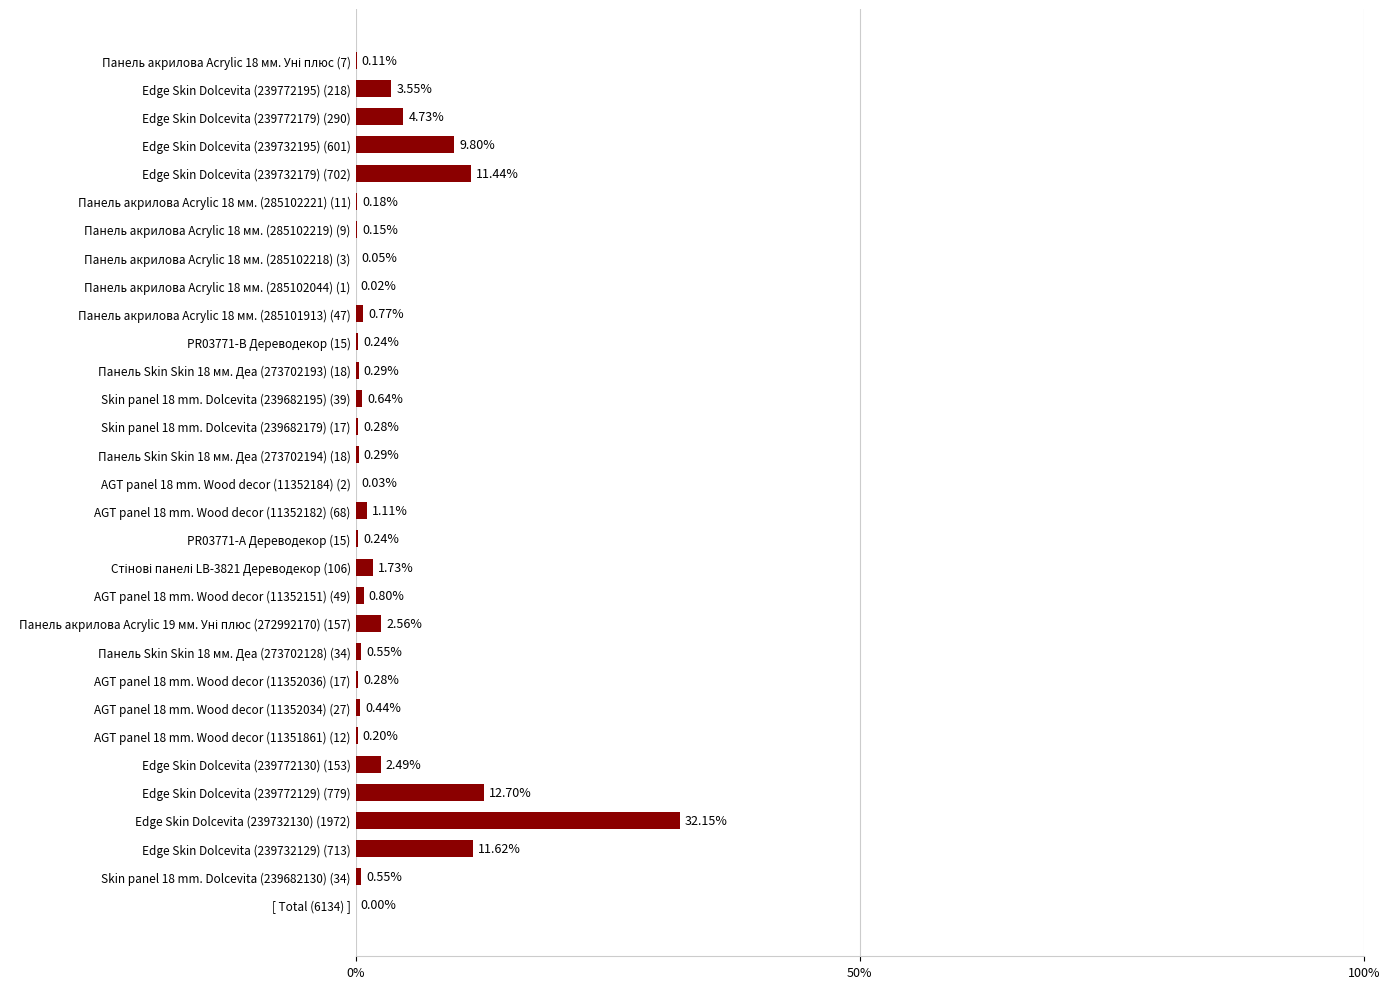

Between Панель акрилова Acrylic 18 мм. (285102219) (9) and AGT panel 18 mm. Wood decor (11352036) (17), which is larger?

AGT panel 18 mm. Wood decor (11352036) (17)